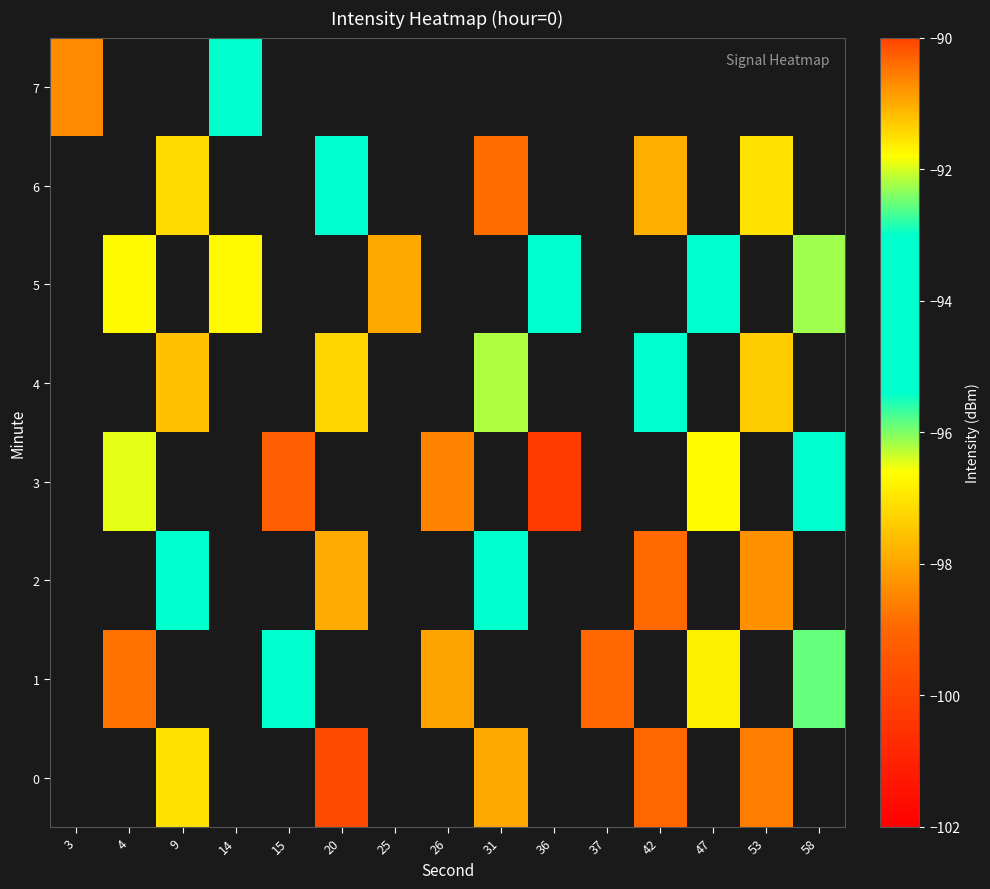

True or false: 0 has a value of -56.1 at 31.

False